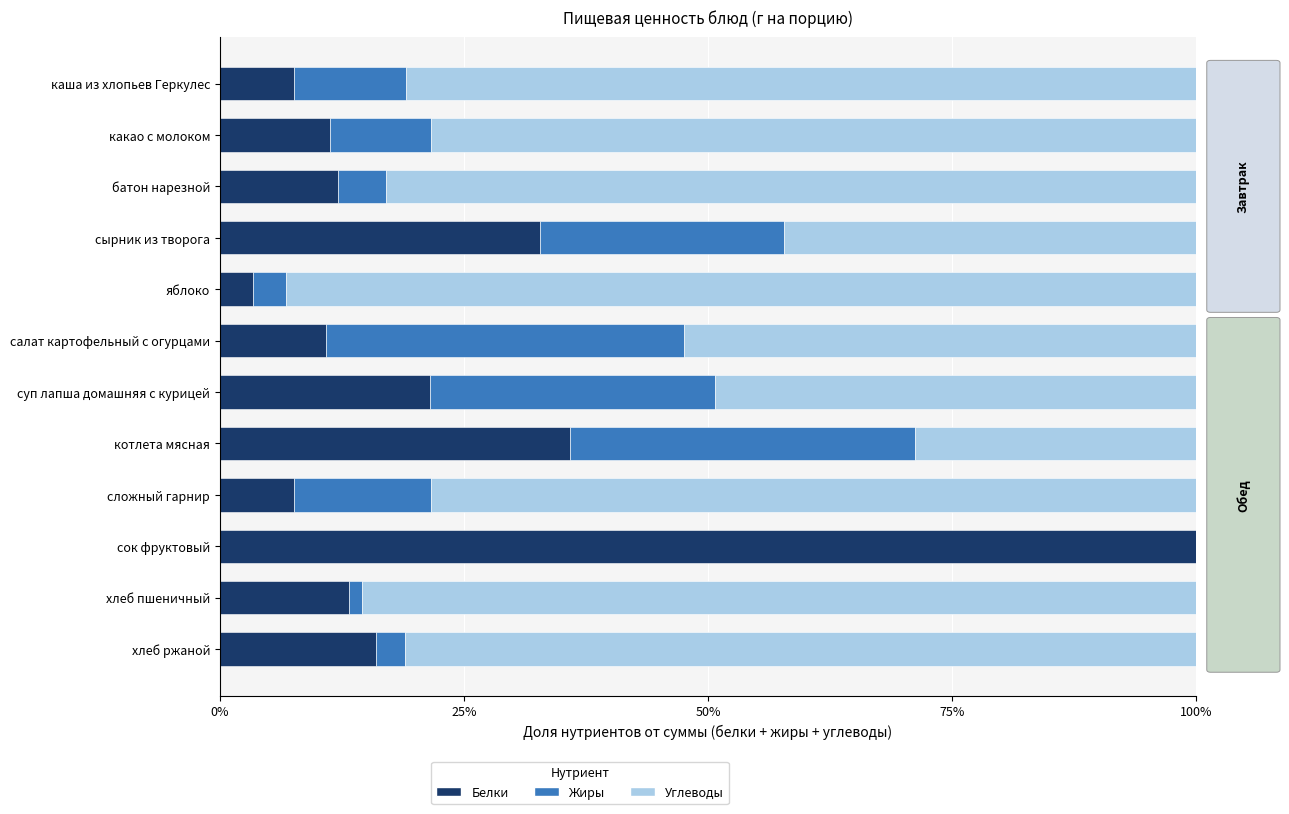

The value of Белки at котлета мясная is 11.3. True or false?

False